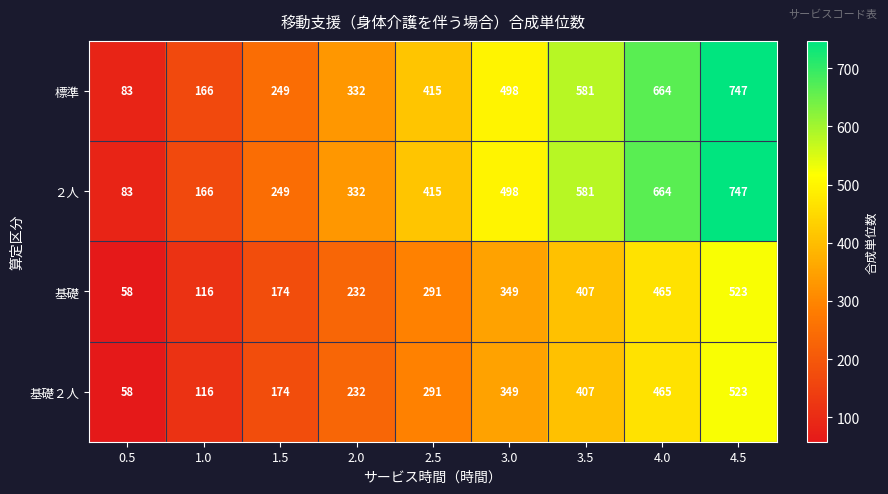

What is the total value across all series at 4.5?

2540